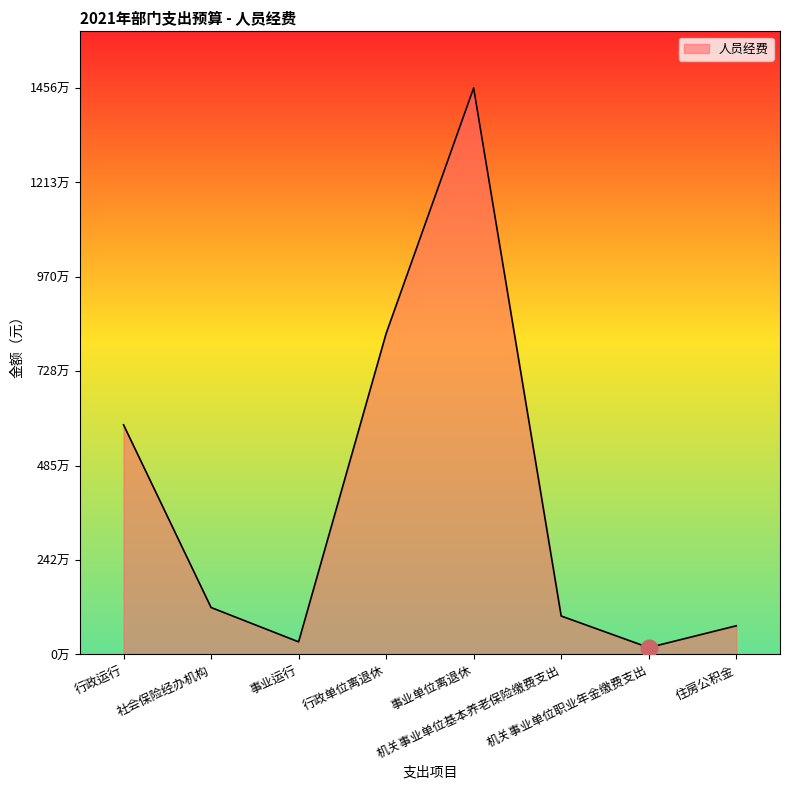

Is this an area chart (filled region under the line)?

Yes